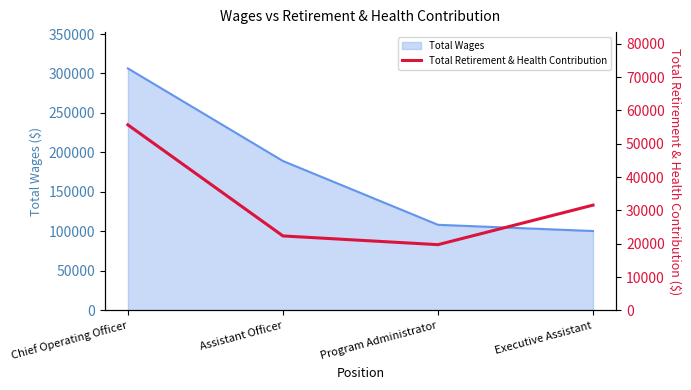

Rank the categories by value from highest to lowest.

Chief Operating Officer, Executive Assistant, Assistant Officer, Program Administrator